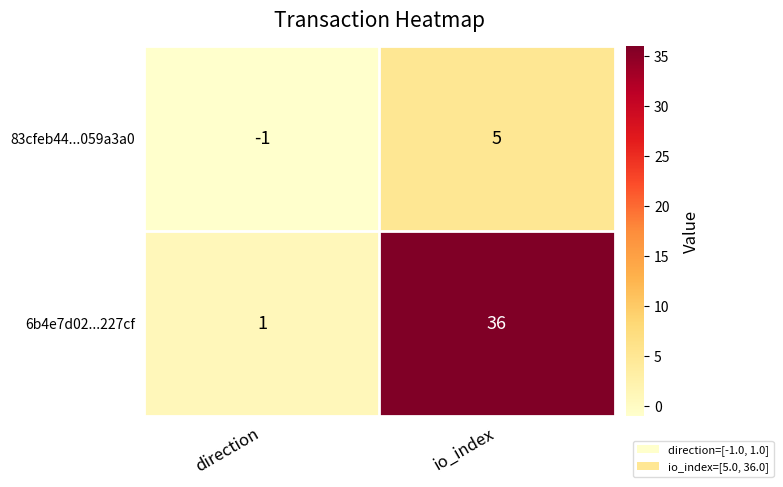

How many data points in 6b4e7d02...227cf are less than 36?

1